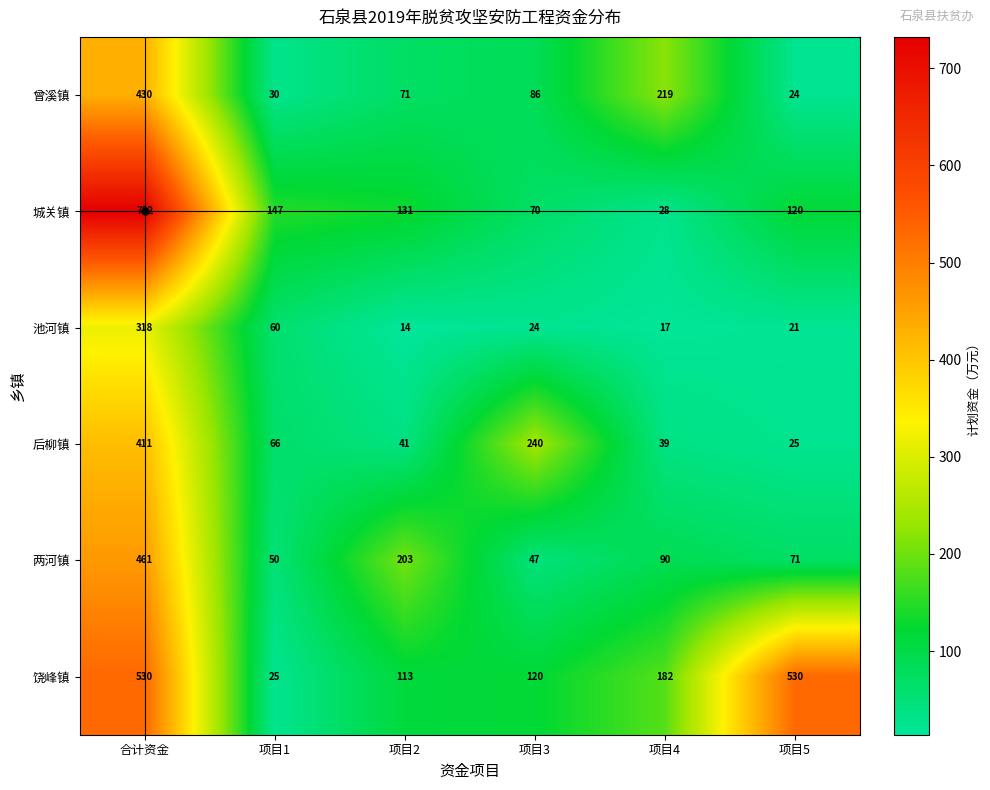

The value of 城关镇 at 项目4 is 28. True or false?

True